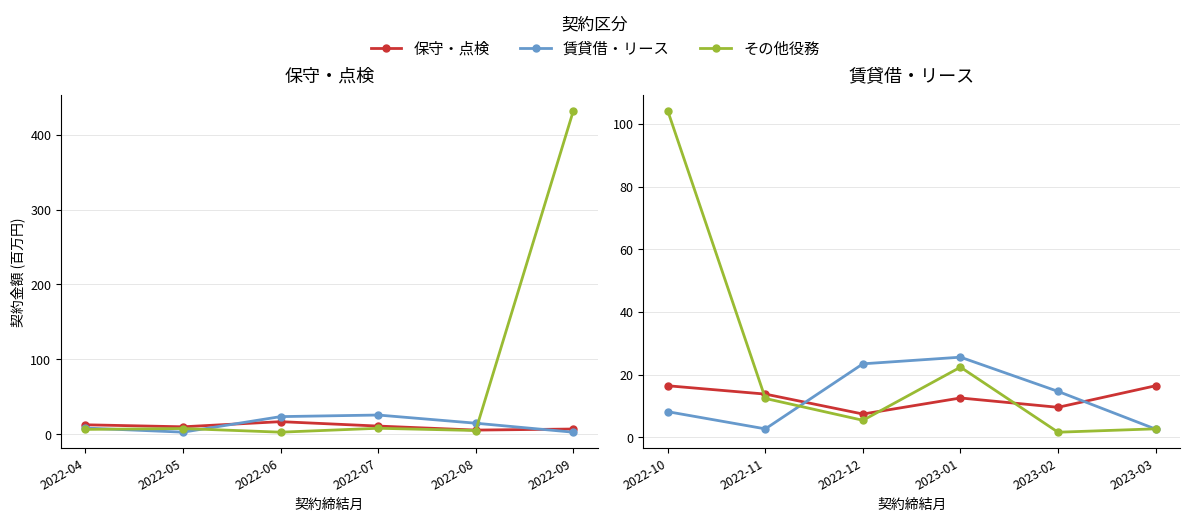

The その他役務 series shows 19.4 at 2022-11. True or false?

False